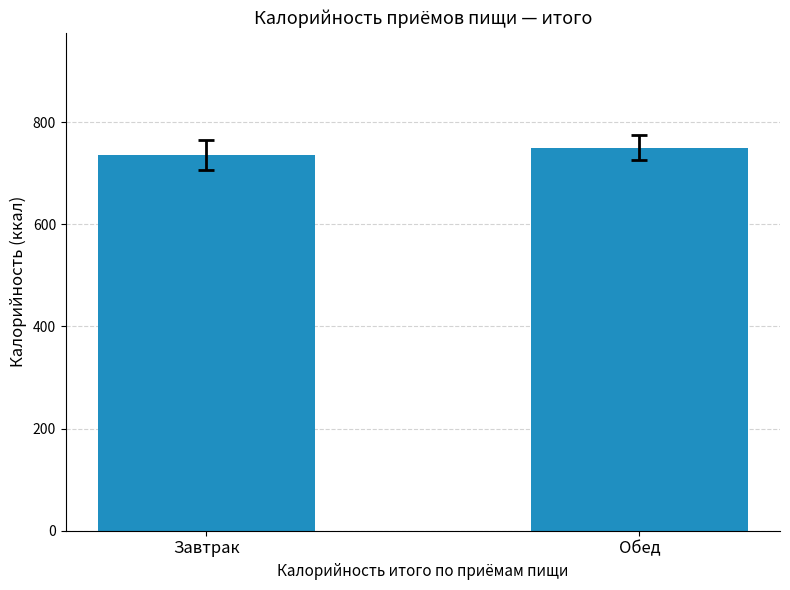

What is the difference between the values at Завтрак and Обед?

14.1